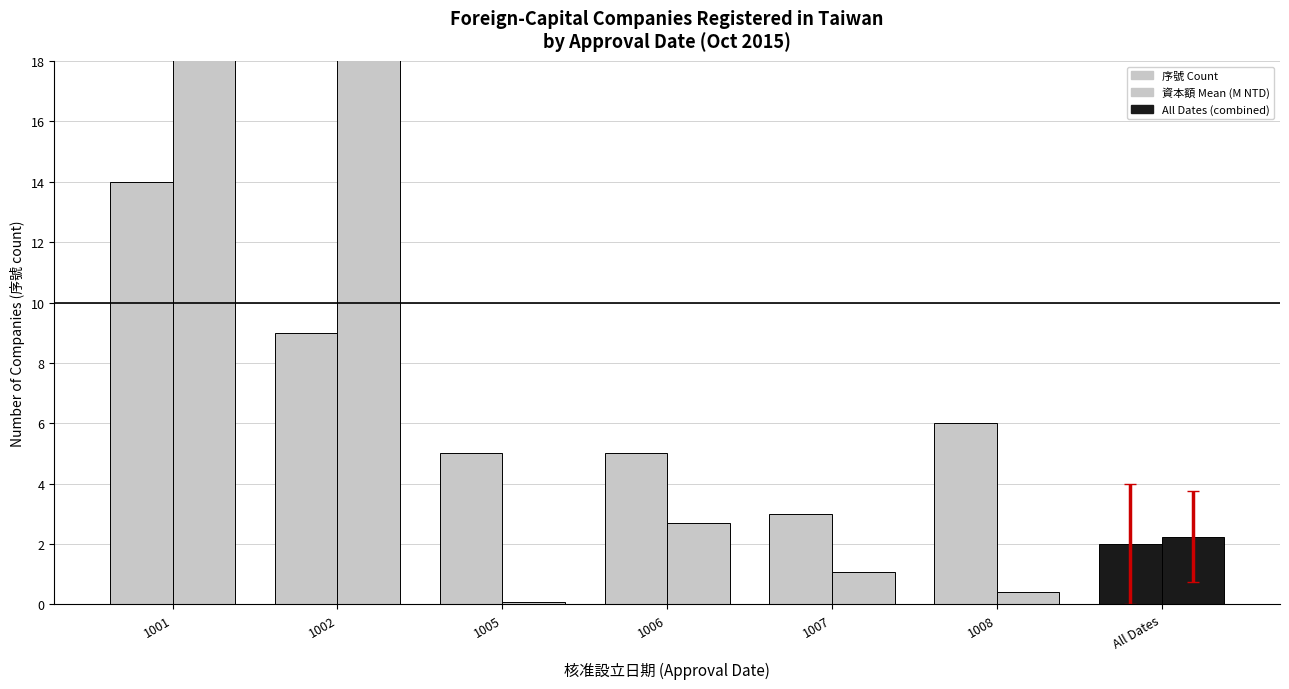

What is the difference between the maximum and minimum values in the 序號 (count) series?

12.0